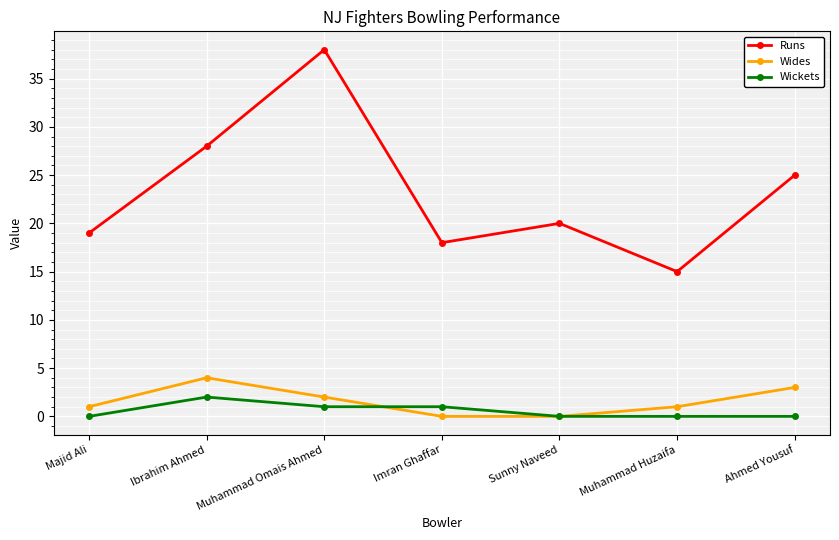

What is the difference between the maximum and second lowest values in the Runs series?

20